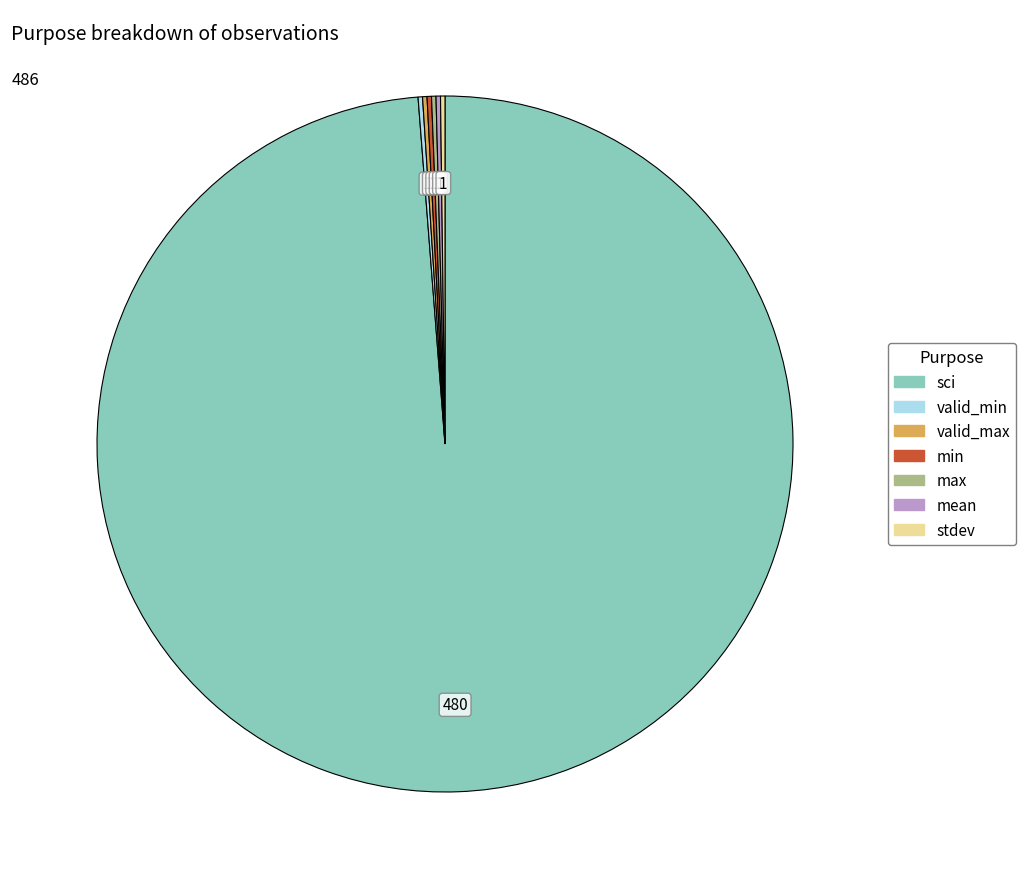

What is the majority slice?

sci